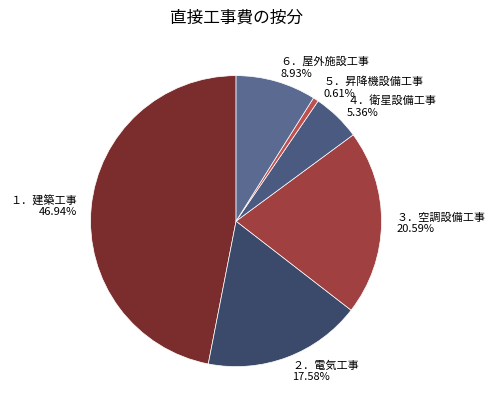

Which category has the biggest portion of the pie?

１．建築工事